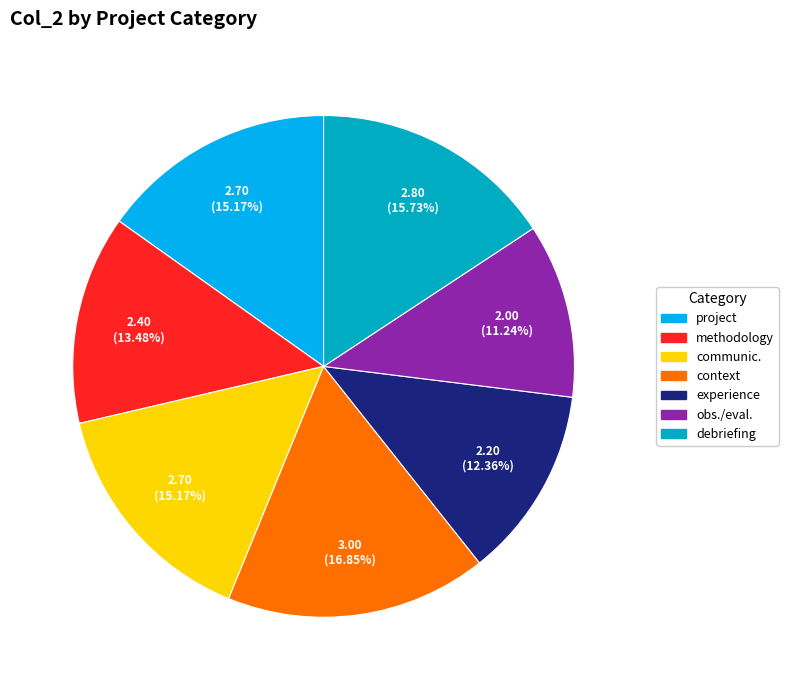

What is the largest slice in the pie chart?

context